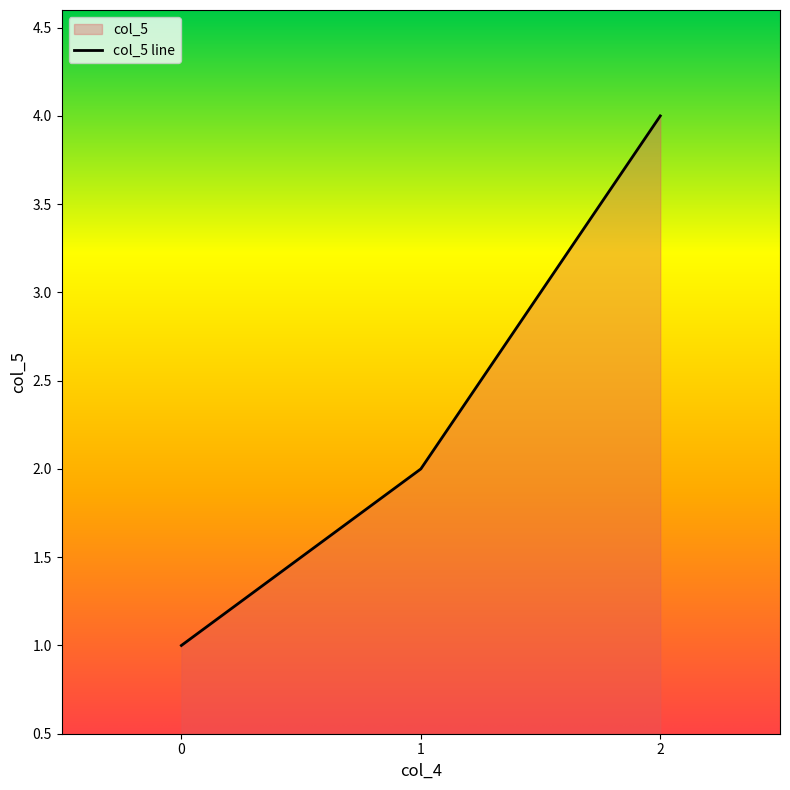

Approximately how many times larger is the value at 1 compared to 1?

2.0